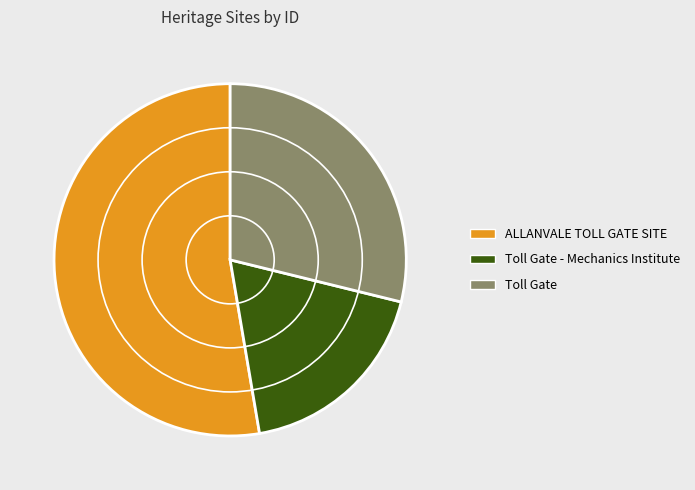

How many segments does this pie chart have?

3